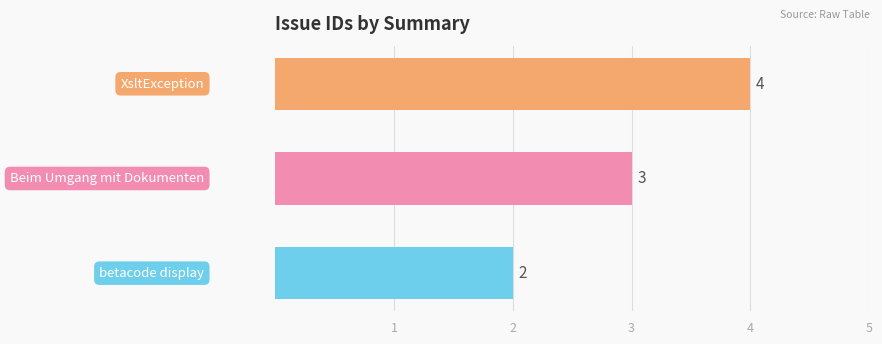

How many distinct data groups are displayed?

1